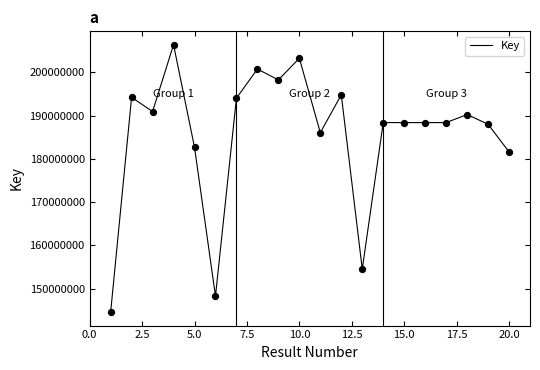

What is the smallest value displayed?

144534903